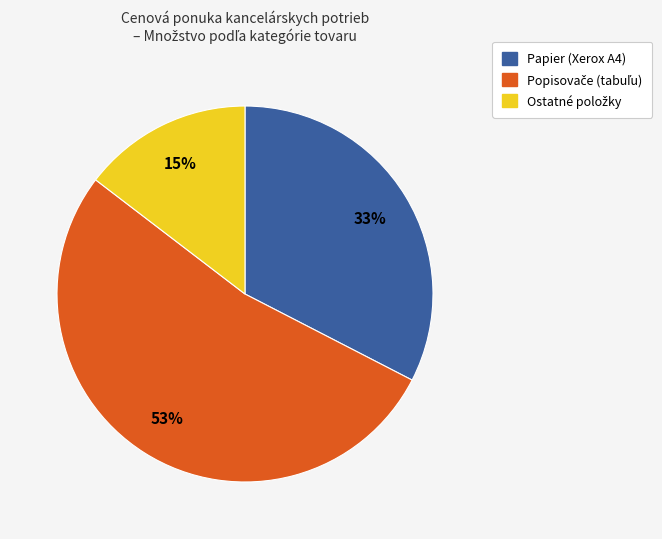

Is it true that Papier (Xerox A4) is 38% of the pie?

False